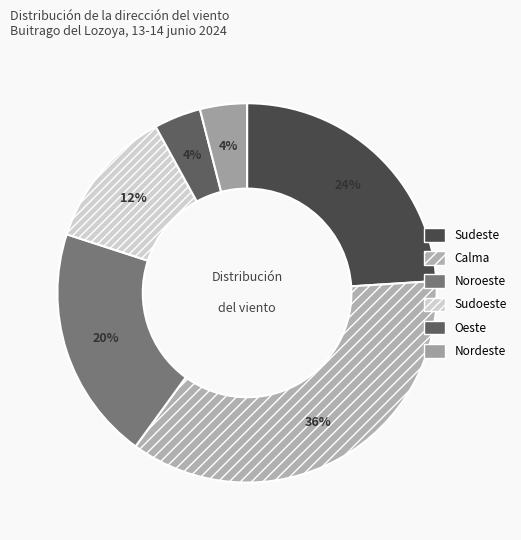

Rank the categories by value from highest to lowest.

Calma, Sudeste, Noroeste, Sudoeste, Oeste, Nordeste